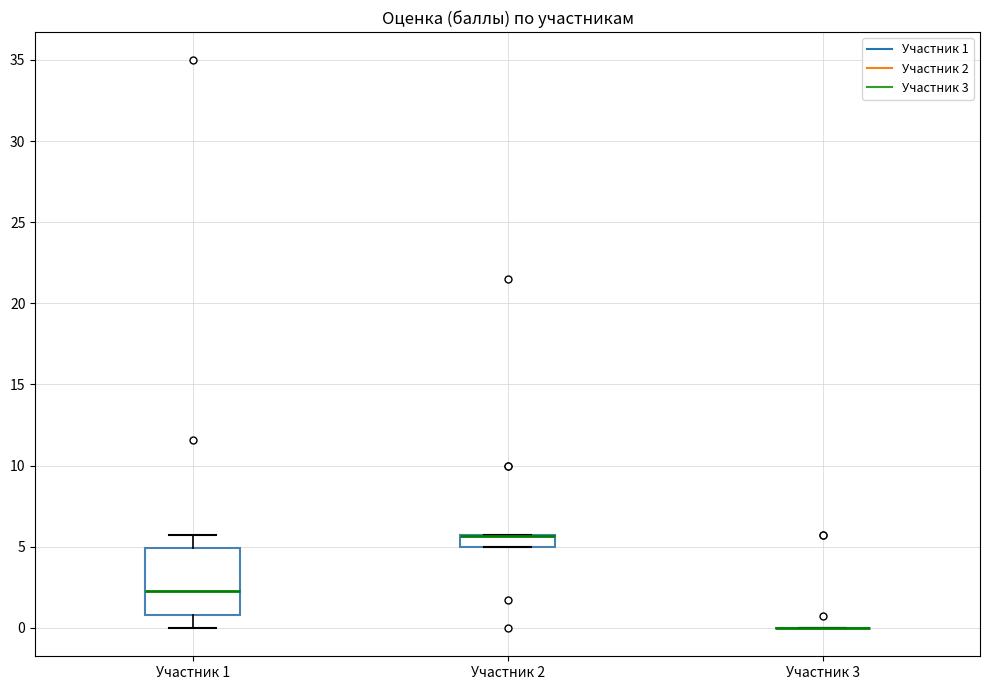

Which box is the tallest, from its lower edge to its upper edge?

Участник 1